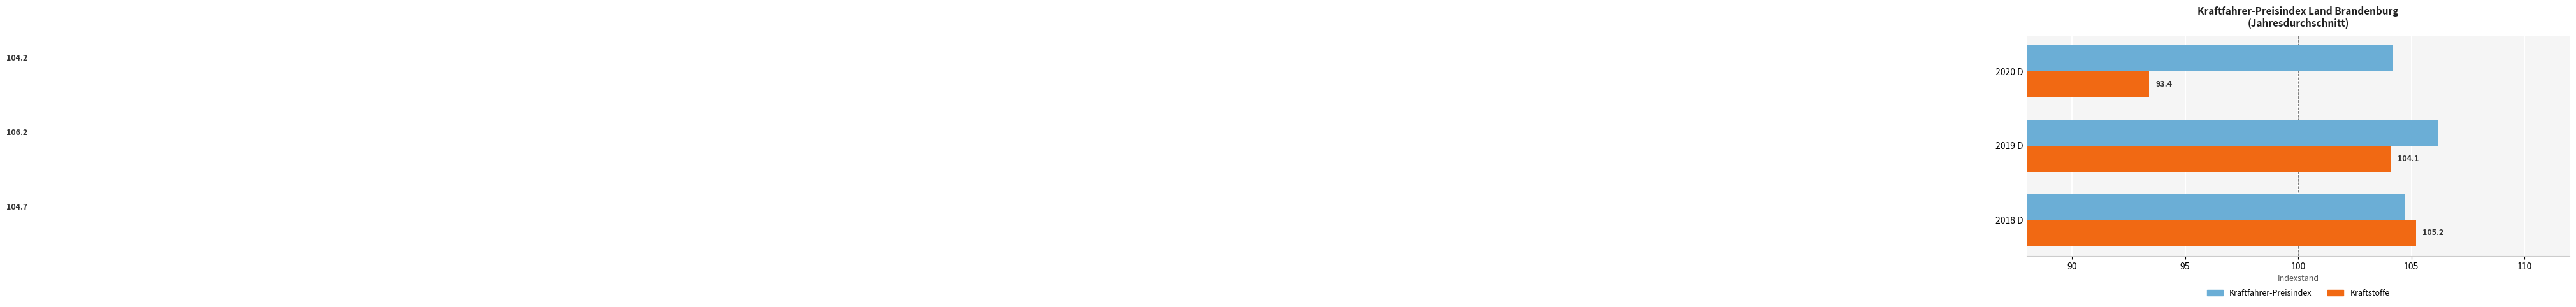

List the series in order of their overall mean, lowest first.

Kraftstoffe, Kraftfahrer-Preisindex